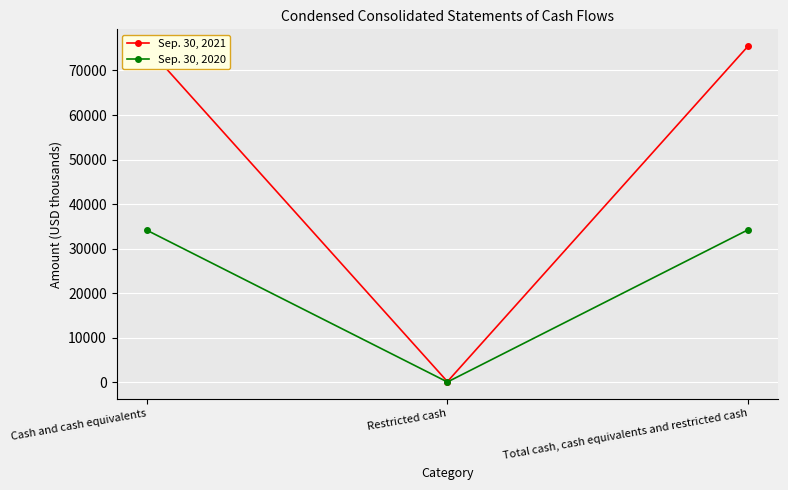

What is the average value of the Sep. 30, 2021 series?

50313